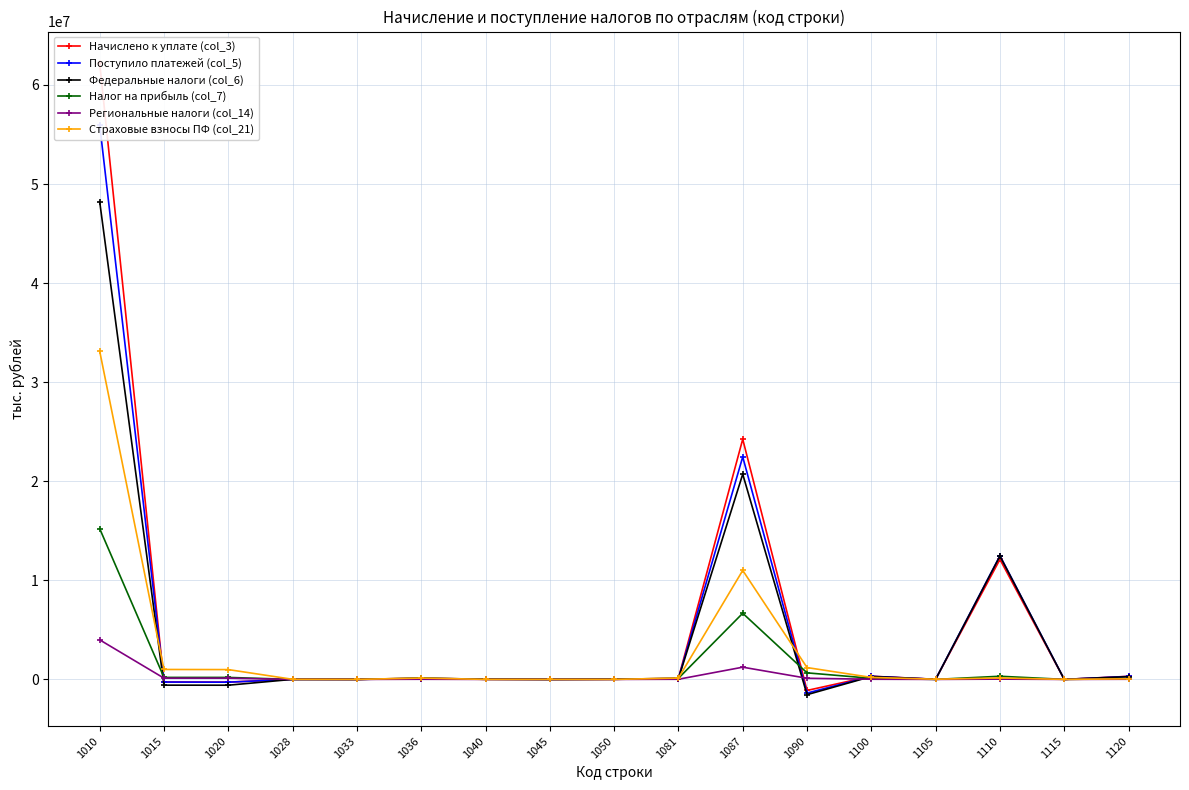

At which category does Налог на прибыль (col_7) reach its first local valley?

1033